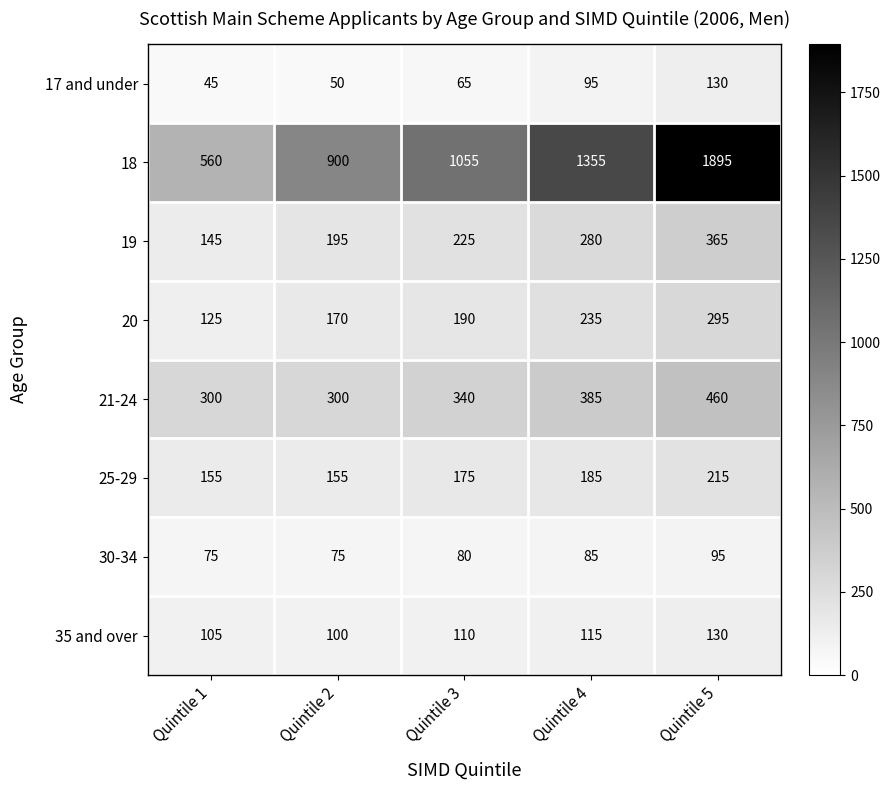

At how many categories does at least one series exceed 1213?

2